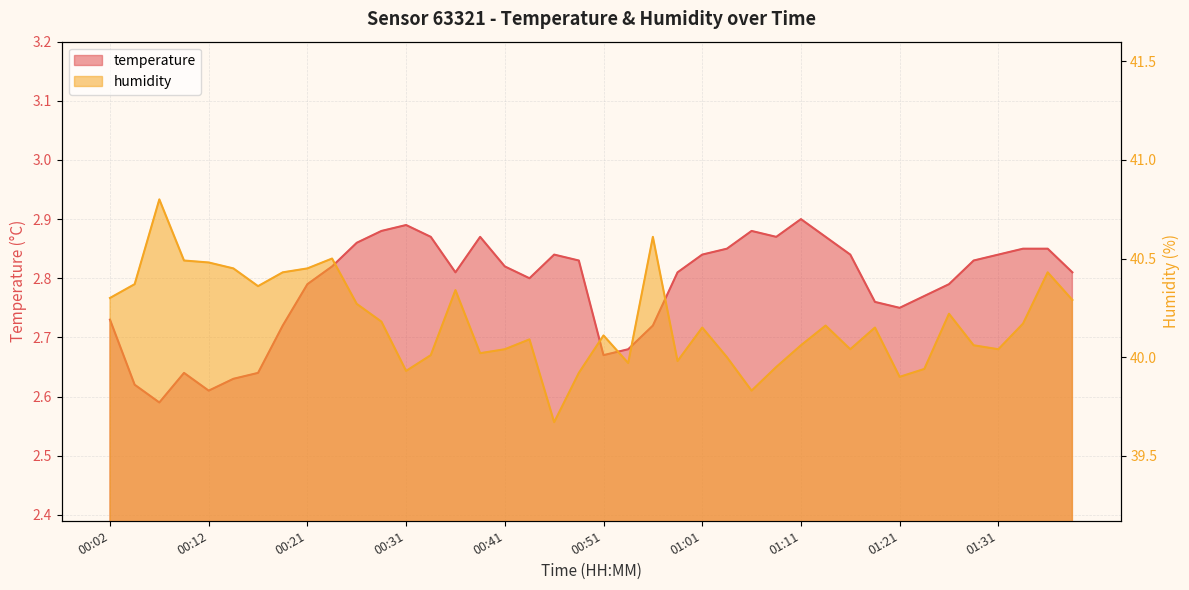

What is the value of the temperature point at the 18th from the left?

2.8